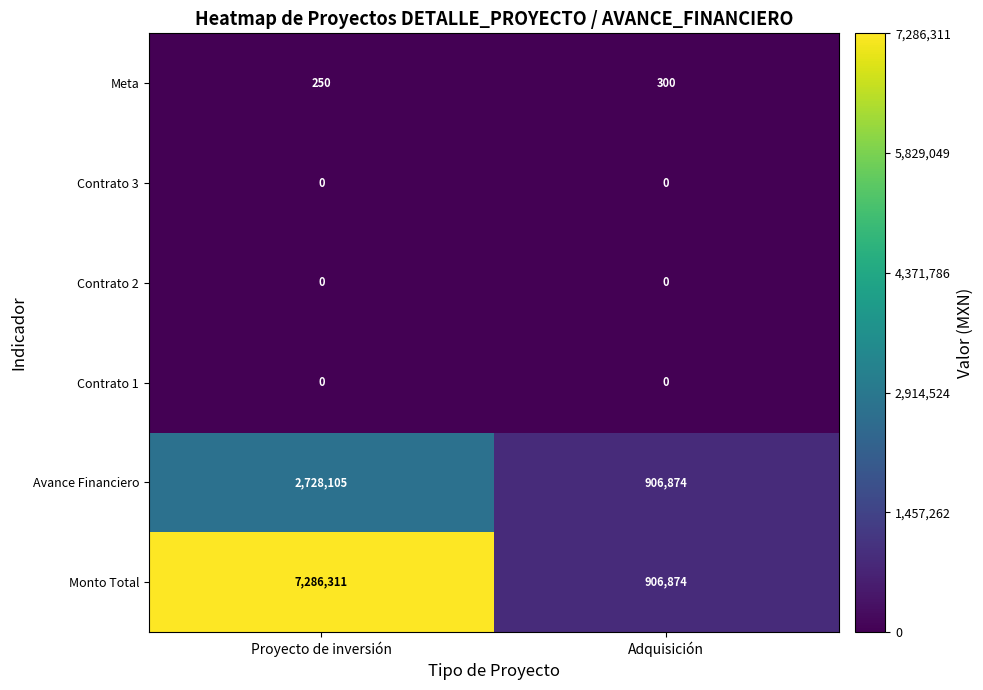

What value does the Meta series have at Adquisición, to the nearest 10?

300